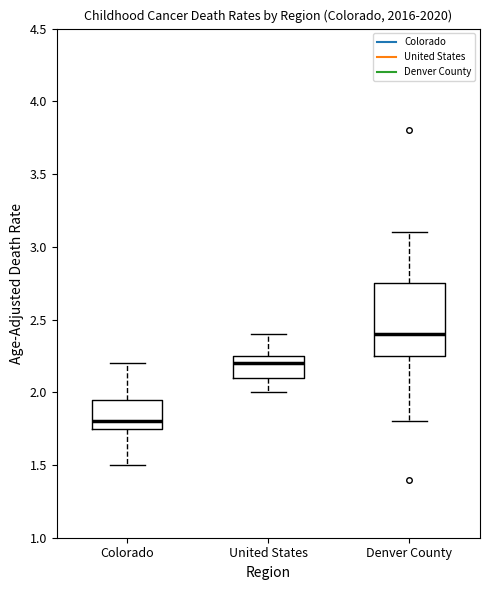

Which box is the tallest, from its lower edge to its upper edge?

Denver County